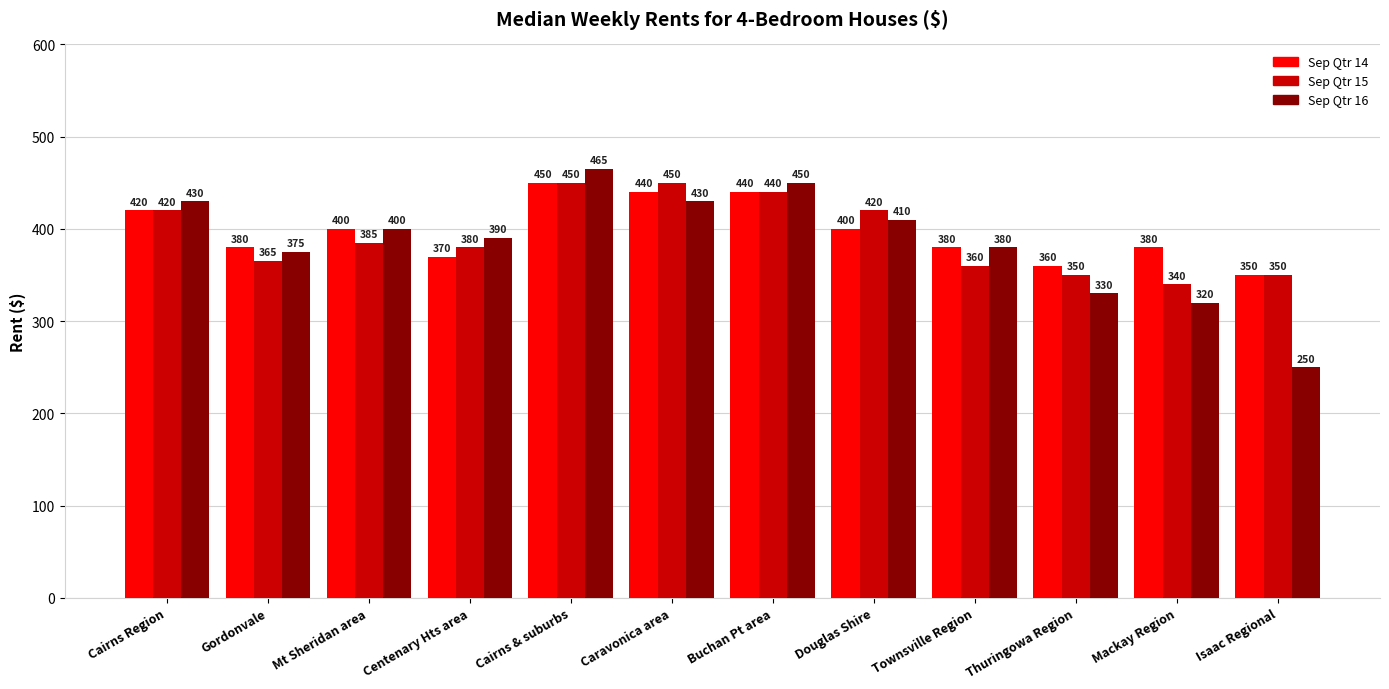

Rank the series by their average value, from lowest to highest.

Sep Qtr 16, Sep Qtr 15, Sep Qtr 14